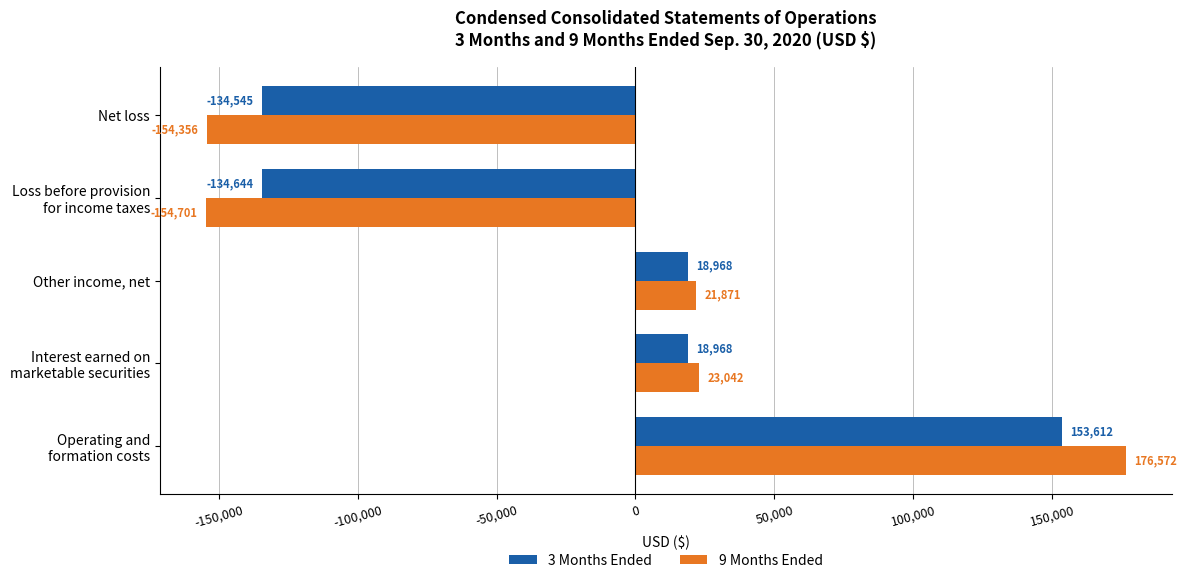

Between Other income, net and Net loss, which series saw the biggest shift?

9 Months Ended